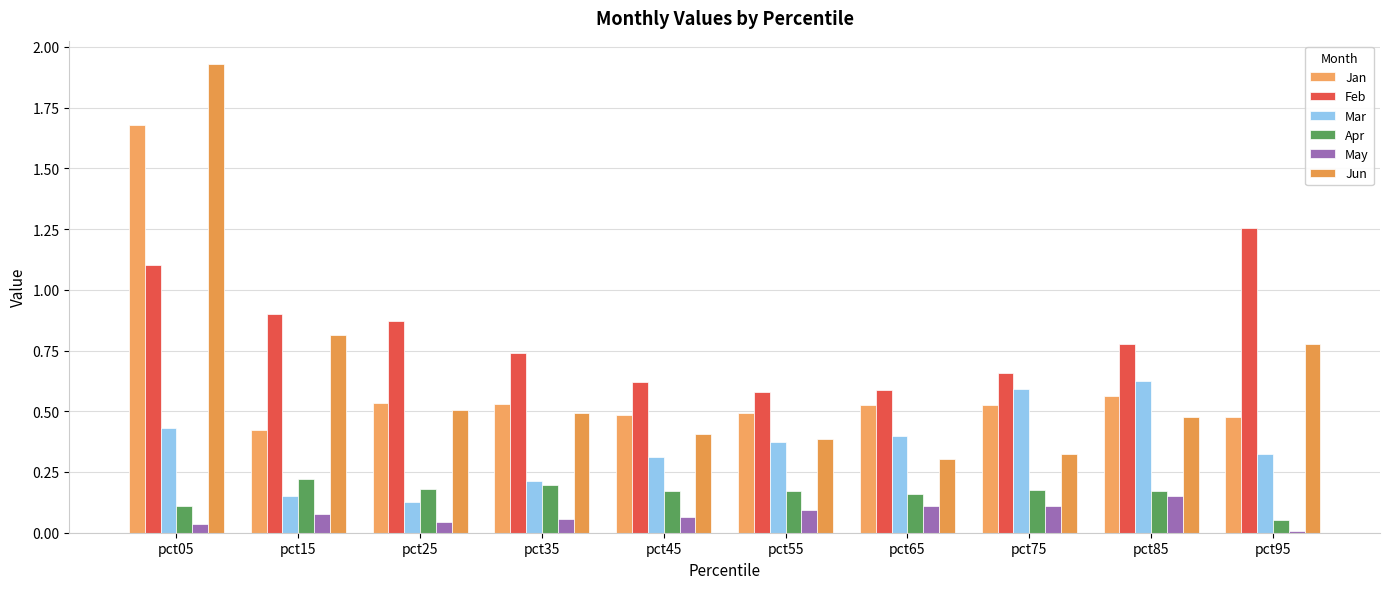

What is the difference between the maximum and minimum values in the Jun series?

1.6